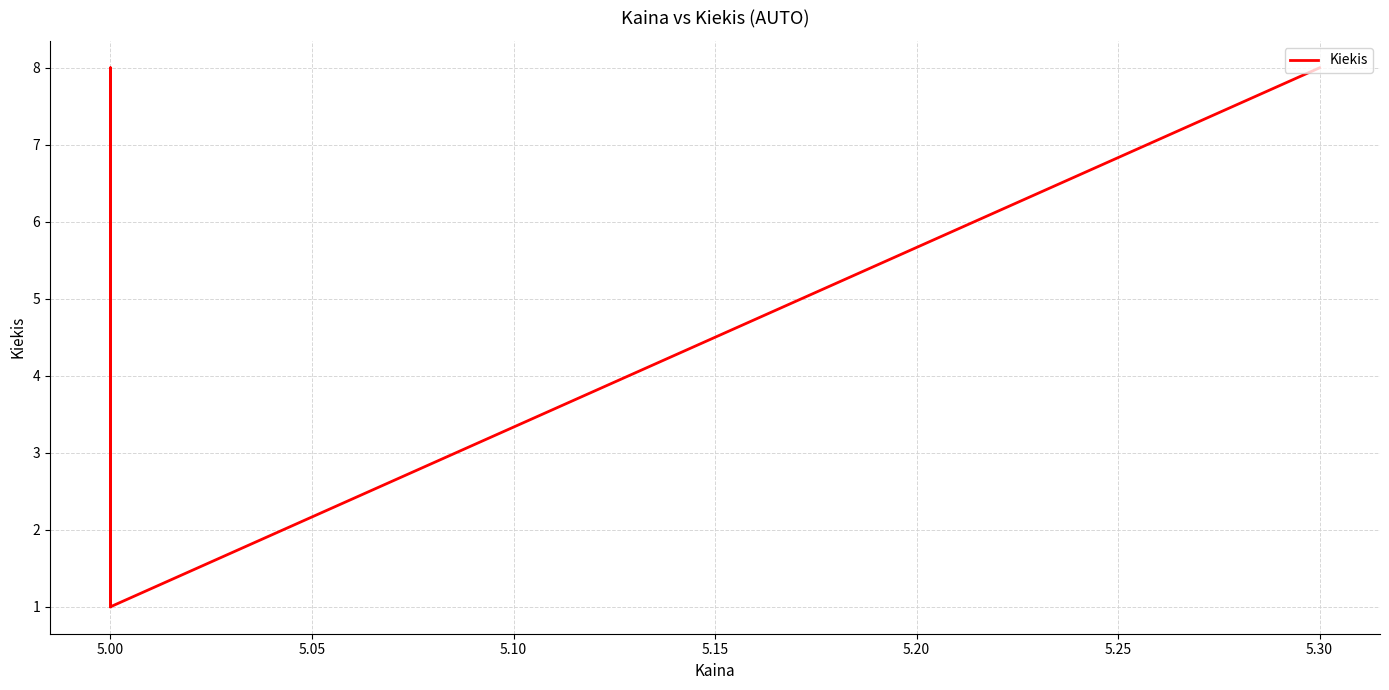

How many data points does each series have?

5